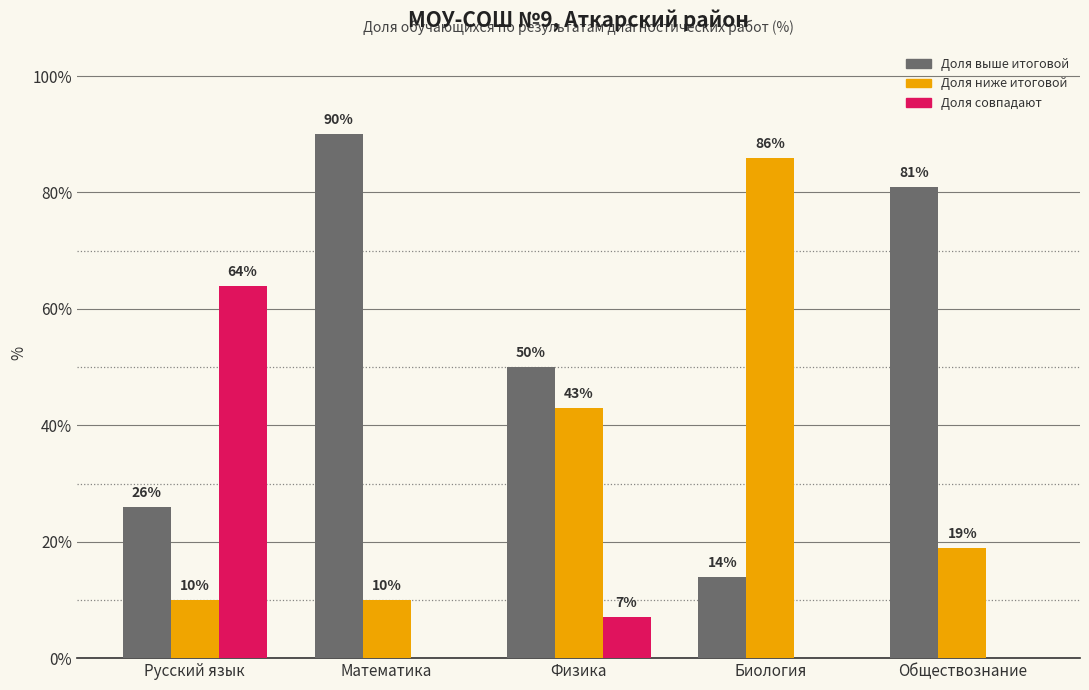

What value does the Доля выше итоговой series have at Русский язык, to the nearest 5?

25